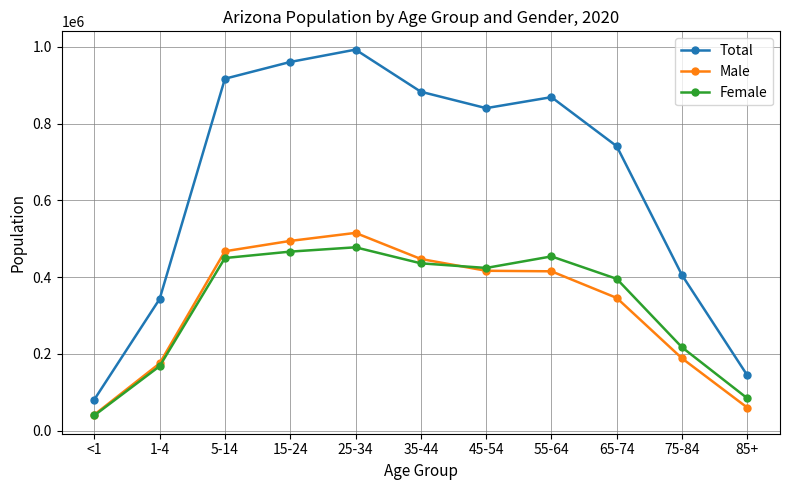

Where is the first local minimum for Female?

45-54